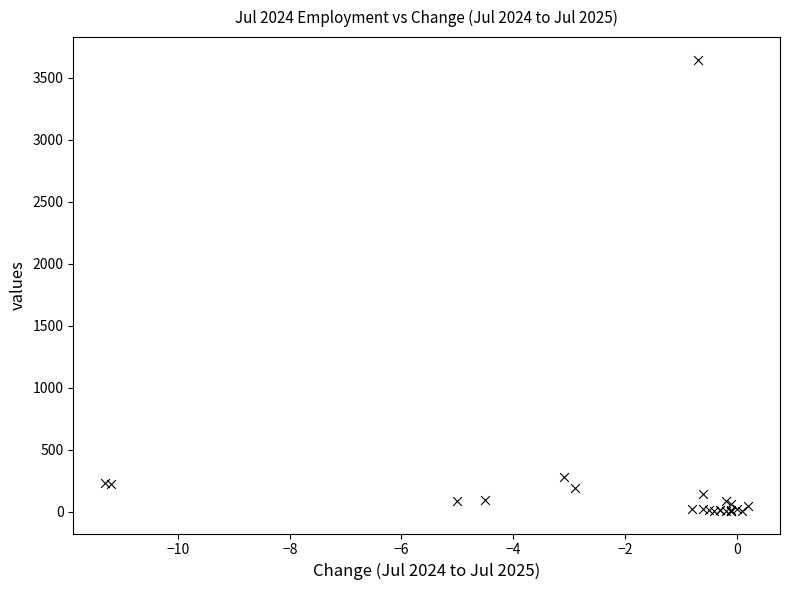

What Y value in the scatter plot is closest to 1825?

276.9